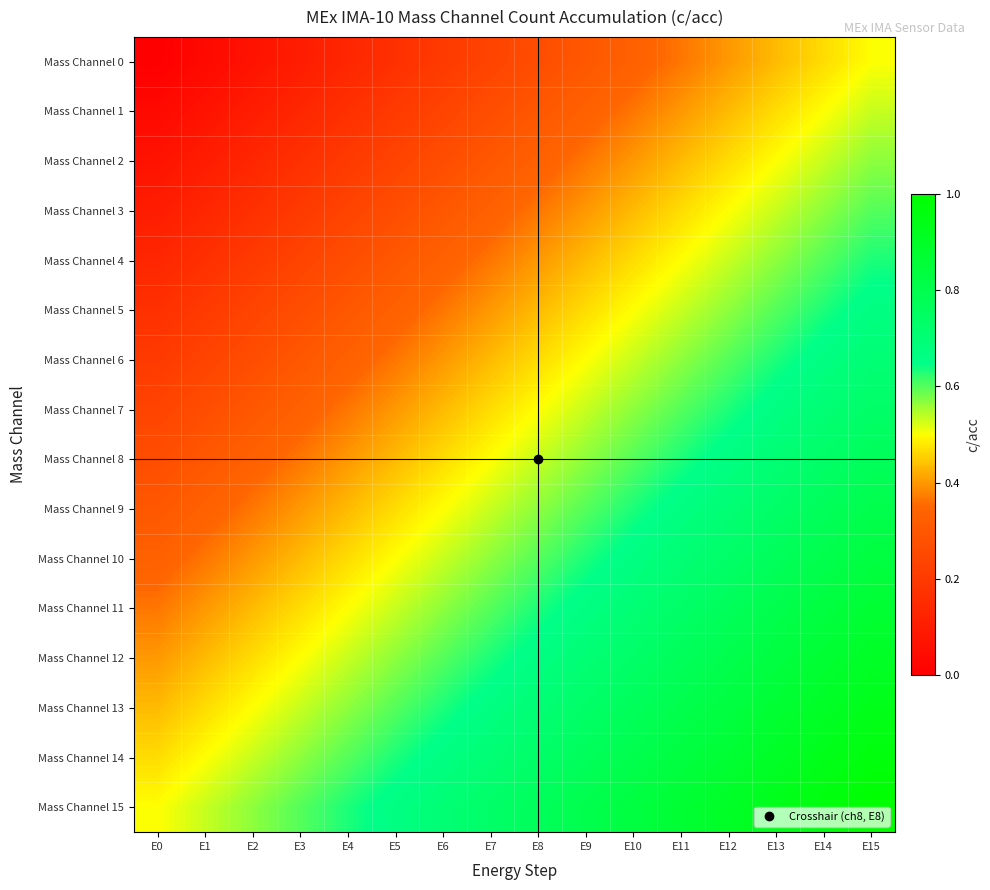

Reading left to right, list all the values displayed in this chart.

Mass Channel 0: E0=0.0	E1=0.0	E2=0.1	E3=0.1	E4=0.1	E5=0.2	E6=0.2	E7=0.2	E8=0.3	E9=0.3	E10=0.3	E11=0.4	E12=0.4	E13=0.4	E14=0.5	E15=0.5
Mass Channel 1: E0=0.0	E1=0.1	E2=0.1	E3=0.1	E4=0.2	E5=0.2	E6=0.2	E7=0.3	E8=0.3	E9=0.3	E10=0.4	E11=0.4	E12=0.4	E13=0.5	E14=0.5	E15=0.5
Mass Channel 2: E0=0.1	E1=0.1	E2=0.1	E3=0.2	E4=0.2	E5=0.2	E6=0.3	E7=0.3	E8=0.3	E9=0.4	E10=0.4	E11=0.4	E12=0.5	E13=0.5	E14=0.5	E15=0.6
Mass Channel 3: E0=0.1	E1=0.1	E2=0.2	E3=0.2	E4=0.2	E5=0.3	E6=0.3	E7=0.3	E8=0.4	E9=0.4	E10=0.4	E11=0.5	E12=0.5	E13=0.5	E14=0.6	E15=0.6
Mass Channel 4: E0=0.1	E1=0.2	E2=0.2	E3=0.2	E4=0.3	E5=0.3	E6=0.3	E7=0.4	E8=0.4	E9=0.4	E10=0.5	E11=0.5	E12=0.5	E13=0.6	E14=0.6	E15=0.6
Mass Channel 5: E0=0.2	E1=0.2	E2=0.2	E3=0.3	E4=0.3	E5=0.3	E6=0.4	E7=0.4	E8=0.4	E9=0.5	E10=0.5	E11=0.5	E12=0.6	E13=0.6	E14=0.6	E15=0.7
Mass Channel 6: E0=0.2	E1=0.2	E2=0.3	E3=0.3	E4=0.3	E5=0.4	E6=0.4	E7=0.4	E8=0.5	E9=0.5	E10=0.5	E11=0.6	E12=0.6	E13=0.6	E14=0.7	E15=0.7
Mass Channel 7: E0=0.2	E1=0.3	E2=0.3	E3=0.3	E4=0.4	E5=0.4	E6=0.4	E7=0.5	E8=0.5	E9=0.5	E10=0.6	E11=0.6	E12=0.6	E13=0.7	E14=0.7	E15=0.7
Mass Channel 8: E0=0.3	E1=0.3	E2=0.3	E3=0.4	E4=0.4	E5=0.4	E6=0.5	E7=0.5	E8=0.5	E9=0.6	E10=0.6	E11=0.6	E12=0.7	E13=0.7	E14=0.7	E15=0.8
Mass Channel 9: E0=0.3	E1=0.3	E2=0.4	E3=0.4	E4=0.4	E5=0.5	E6=0.5	E7=0.5	E8=0.6	E9=0.6	E10=0.6	E11=0.7	E12=0.7	E13=0.7	E14=0.8	E15=0.8
Mass Channel 10: E0=0.3	E1=0.4	E2=0.4	E3=0.4	E4=0.5	E5=0.5	E6=0.5	E7=0.6	E8=0.6	E9=0.6	E10=0.7	E11=0.7	E12=0.7	E13=0.8	E14=0.8	E15=0.8
Mass Channel 11: E0=0.4	E1=0.4	E2=0.4	E3=0.5	E4=0.5	E5=0.5	E6=0.6	E7=0.6	E8=0.6	E9=0.7	E10=0.7	E11=0.7	E12=0.8	E13=0.8	E14=0.8	E15=0.9
Mass Channel 12: E0=0.4	E1=0.4	E2=0.5	E3=0.5	E4=0.5	E5=0.6	E6=0.6	E7=0.6	E8=0.7	E9=0.7	E10=0.7	E11=0.8	E12=0.8	E13=0.8	E14=0.9	E15=0.9
Mass Channel 13: E0=0.4	E1=0.5	E2=0.5	E3=0.5	E4=0.6	E5=0.6	E6=0.6	E7=0.7	E8=0.7	E9=0.7	E10=0.8	E11=0.8	E12=0.8	E13=0.9	E14=0.9	E15=0.9
Mass Channel 14: E0=0.5	E1=0.5	E2=0.5	E3=0.6	E4=0.6	E5=0.6	E6=0.7	E7=0.7	E8=0.7	E9=0.8	E10=0.8	E11=0.8	E12=0.9	E13=0.9	E14=0.9	E15=1.0
Mass Channel 15: E0=0.5	E1=0.5	E2=0.6	E3=0.6	E4=0.6	E5=0.7	E6=0.7	E7=0.7	E8=0.8	E9=0.8	E10=0.8	E11=0.9	E12=0.9	E13=0.9	E14=1.0	E15=1.0